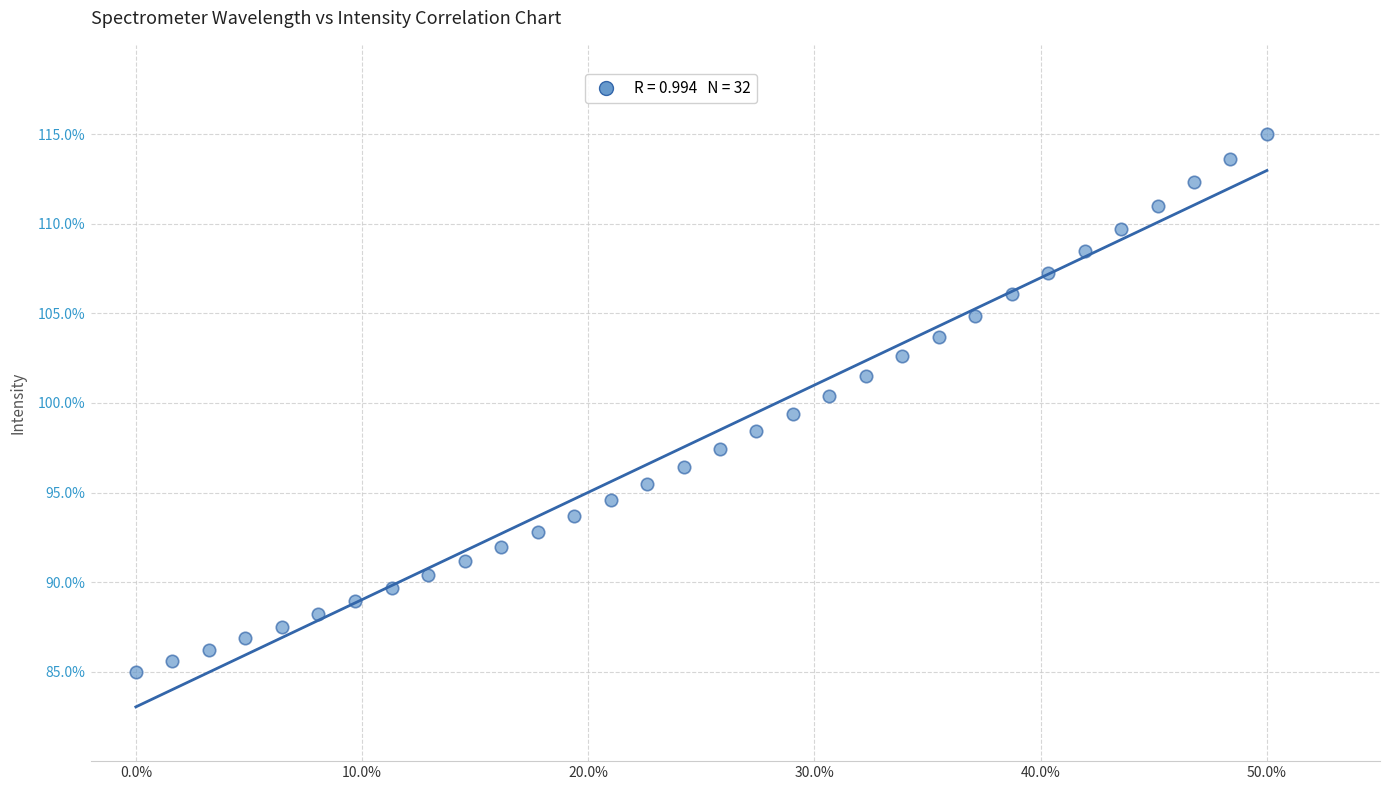

What is the range of X values (max minus min)?

50.0